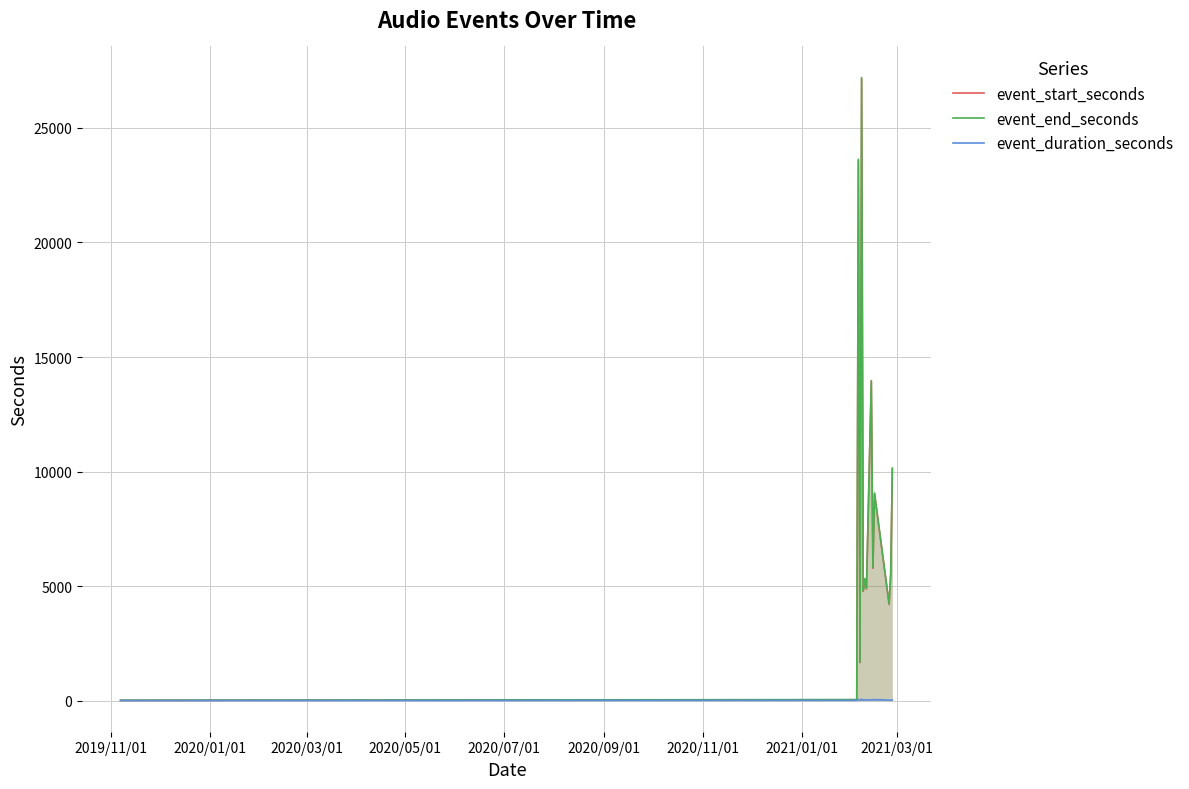

What is the highest value of the event_end_seconds series?

27199.0